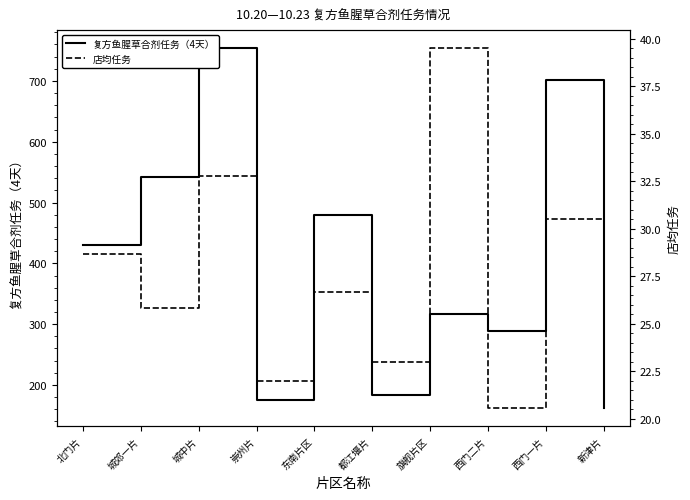

Which series has the largest range (max minus min)?

复方鱼腥草合剂任务（4天）